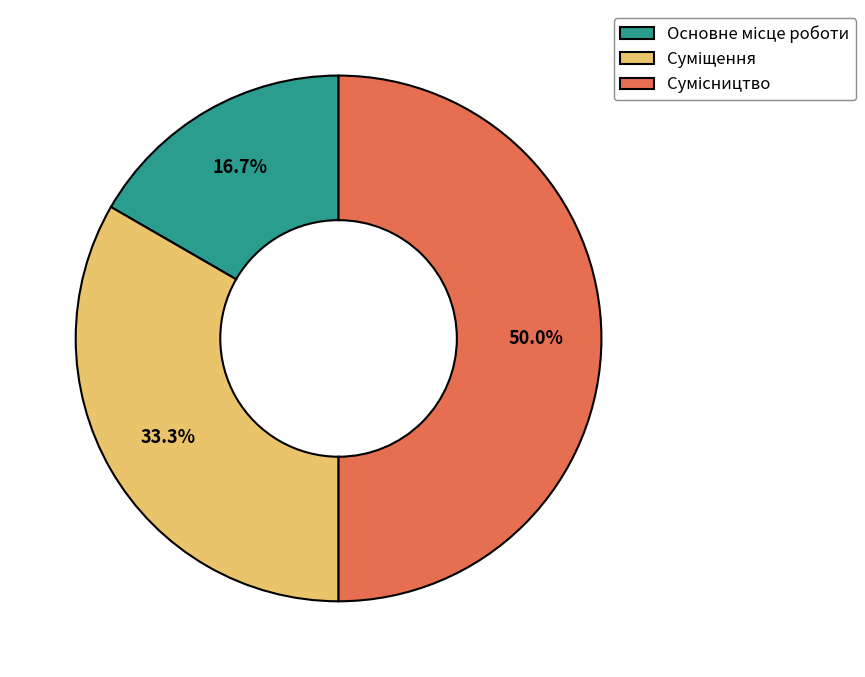

To the nearest percent, what percentage of the pie is Основне місце роботи?

17%